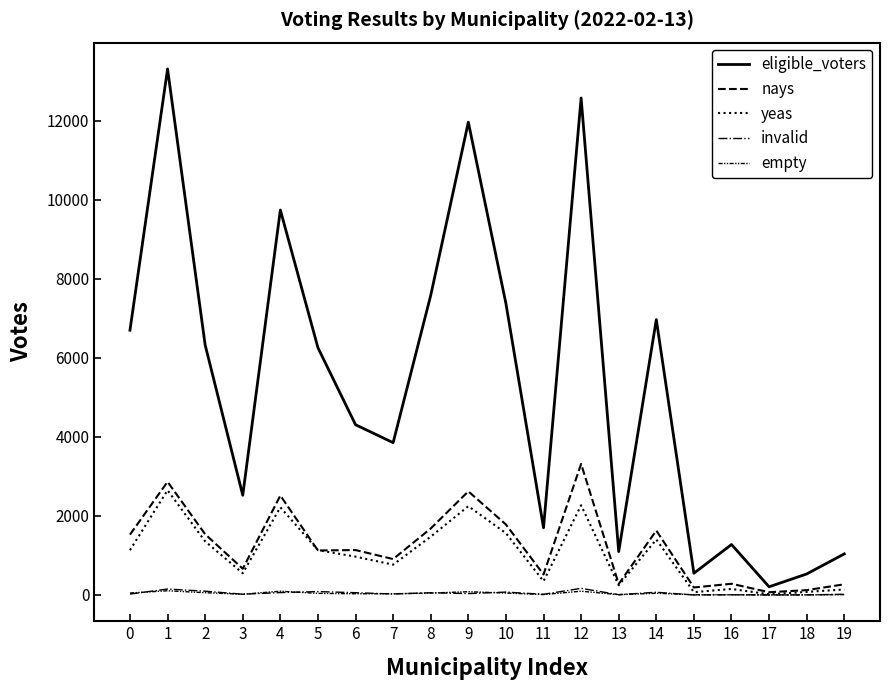

What is the spread (max minus min) of values at 4?

9680